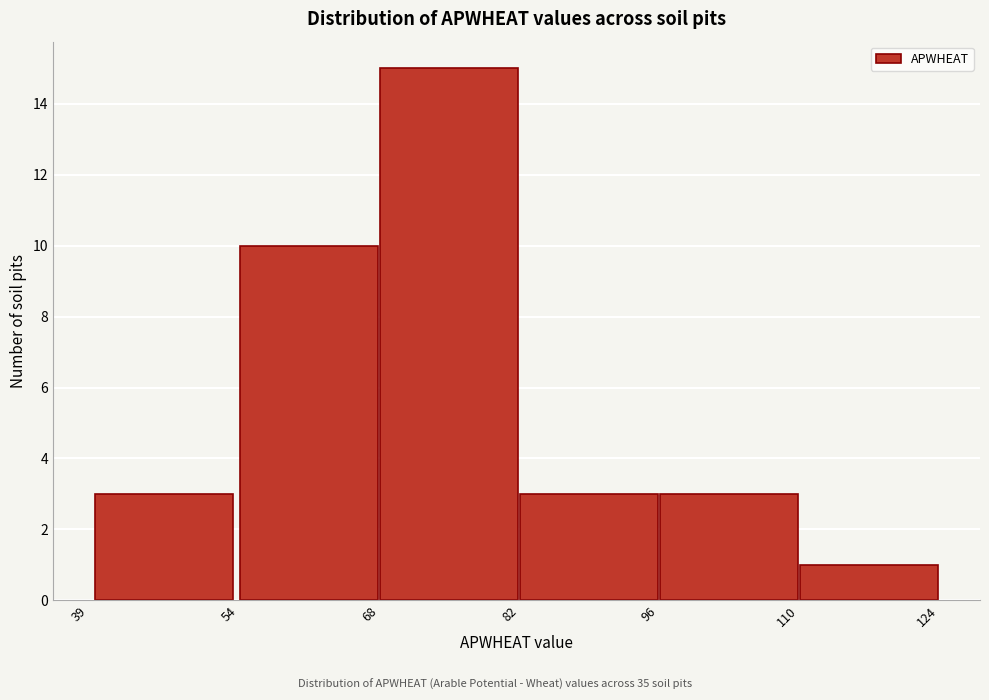

How tall is the bar that spans 96 to 110 on the x-axis? The values are not printed on the chart, so give them approximately, as read against the axis.

3